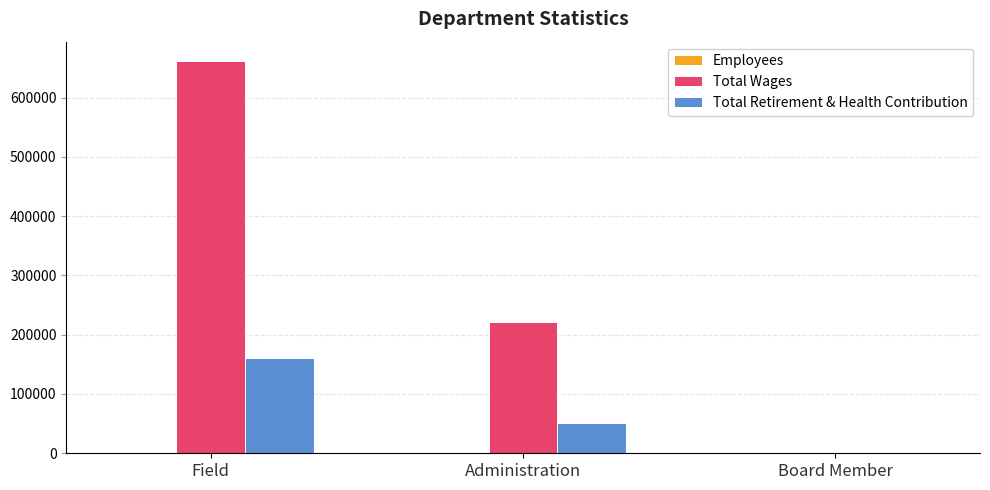

How many categories are shown in the chart?

3